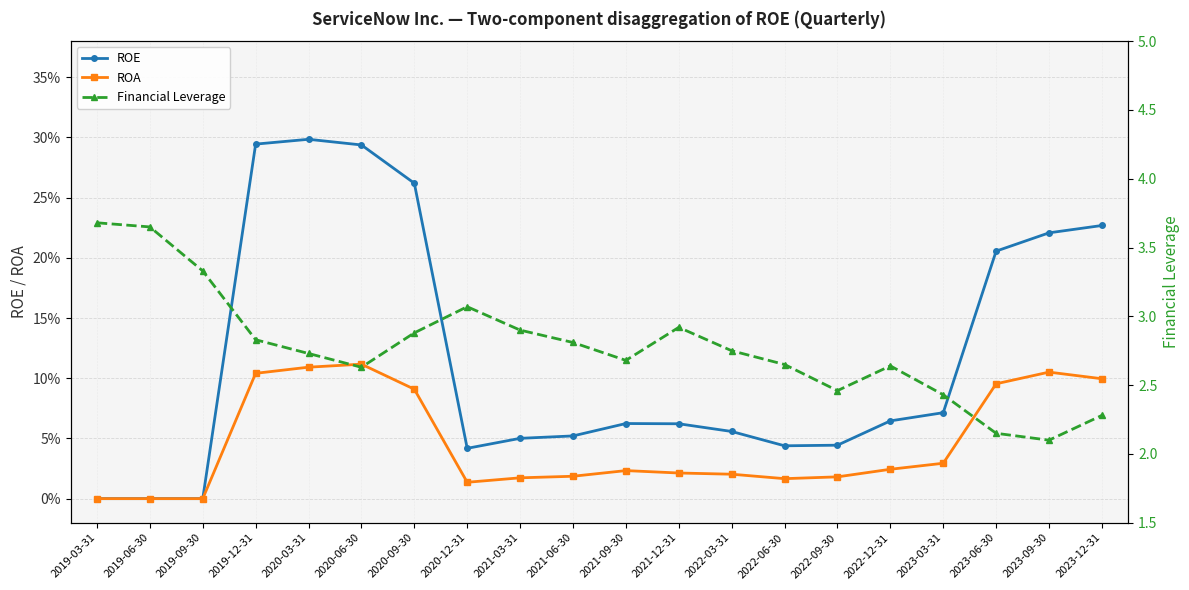

Reading left to right, list all the values displayed in this chart.

ROE: 2019-03-31=0.0	2019-06-30=0.0	2019-09-30=0.0	2019-12-31=0.3	2020-03-31=0.3	2020-06-30=0.3	2020-09-30=0.3	2020-12-31=0.0	2021-03-31=0.1	2021-06-30=0.1	2021-09-30=0.1	2021-12-31=0.1	2022-03-31=0.1	2022-06-30=0.0	2022-09-30=0.0	2022-12-31=0.1	2023-03-31=0.1	2023-06-30=0.2	2023-09-30=0.2	2023-12-31=0.2
ROA: 2019-03-31=0.0	2019-06-30=0.0	2019-09-30=0.0	2019-12-31=0.1	2020-03-31=0.1	2020-06-30=0.1	2020-09-30=0.1	2020-12-31=0.0	2021-03-31=0.0	2021-06-30=0.0	2021-09-30=0.0	2021-12-31=0.0	2022-03-31=0.0	2022-06-30=0.0	2022-09-30=0.0	2022-12-31=0.0	2023-03-31=0.0	2023-06-30=0.1	2023-09-30=0.1	2023-12-31=0.1
Financial Leverage: 2019-03-31=3.7	2019-06-30=3.6	2019-09-30=3.3	2019-12-31=2.8	2020-03-31=2.7	2020-06-30=2.6	2020-09-30=2.9	2020-12-31=3.1	2021-03-31=2.9	2021-06-30=2.8	2021-09-30=2.7	2021-12-31=2.9	2022-03-31=2.8	2022-06-30=2.6	2022-09-30=2.5	2022-12-31=2.6	2023-03-31=2.4	2023-06-30=2.1	2023-09-30=2.1	2023-12-31=2.3